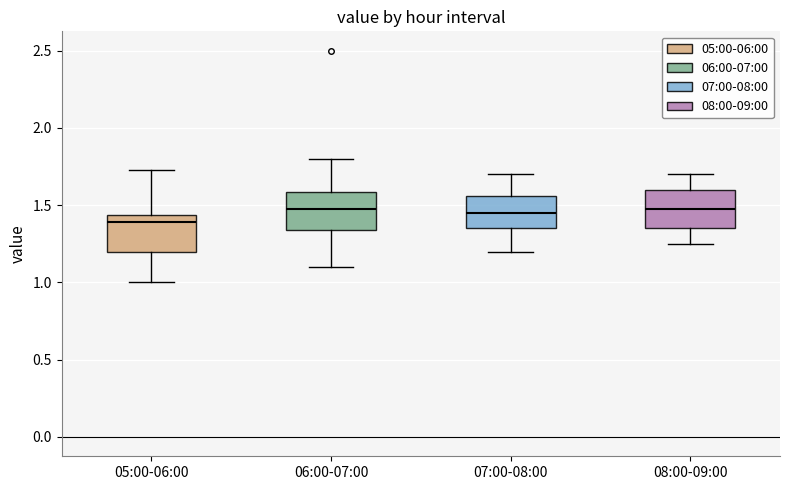

Reading left to right, read every box against the y-axis: the position of its median line, the range the box covers, and the ends of its whiskers. The values are not printed on the chart, so give them approximately, as read against the axis.

05:00-06:00: median 1.40, box 1.20 to 1.45, whiskers 1.00 to 1.75
06:00-07:00: median 1.50, box 1.35 to 1.60, whiskers 1.10 to 1.80
07:00-08:00: median 1.45, box 1.35 to 1.55, whiskers 1.20 to 1.70
08:00-09:00: median 1.50, box 1.35 to 1.60, whiskers 1.25 to 1.70